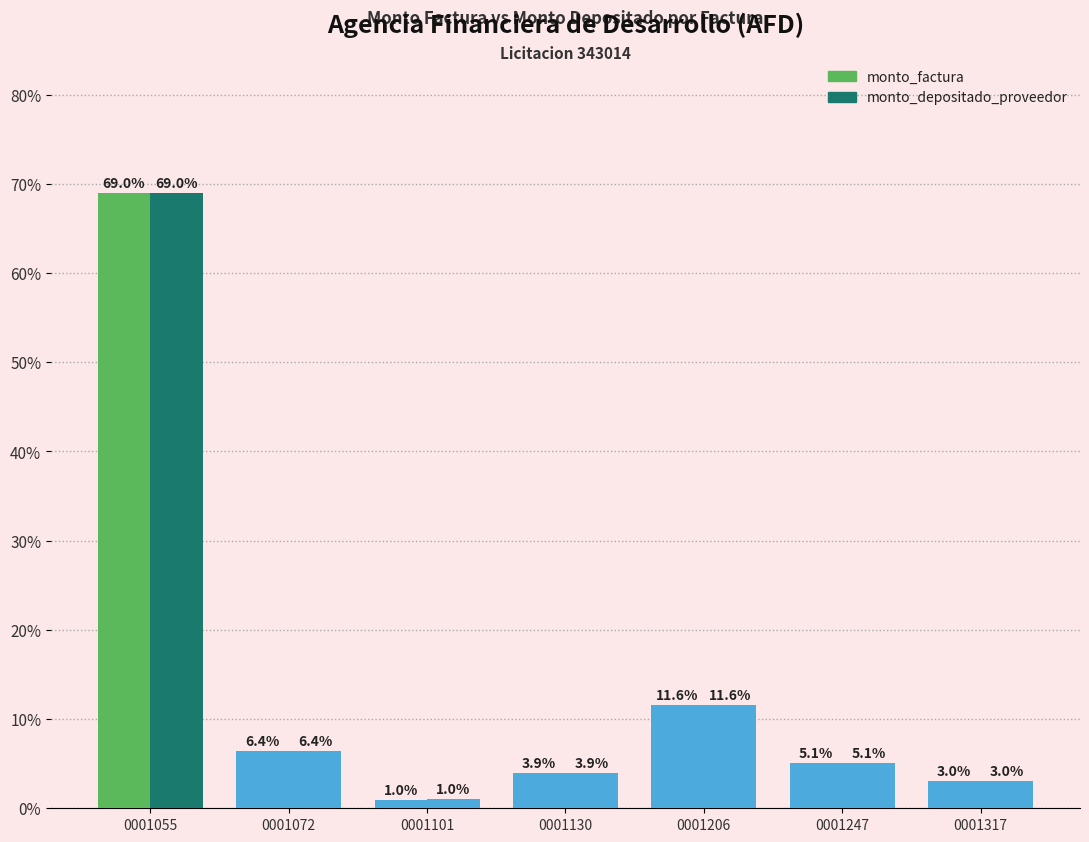

What is the value of the monto_depositado_proveedor bar at the 1st from the left?

69.0